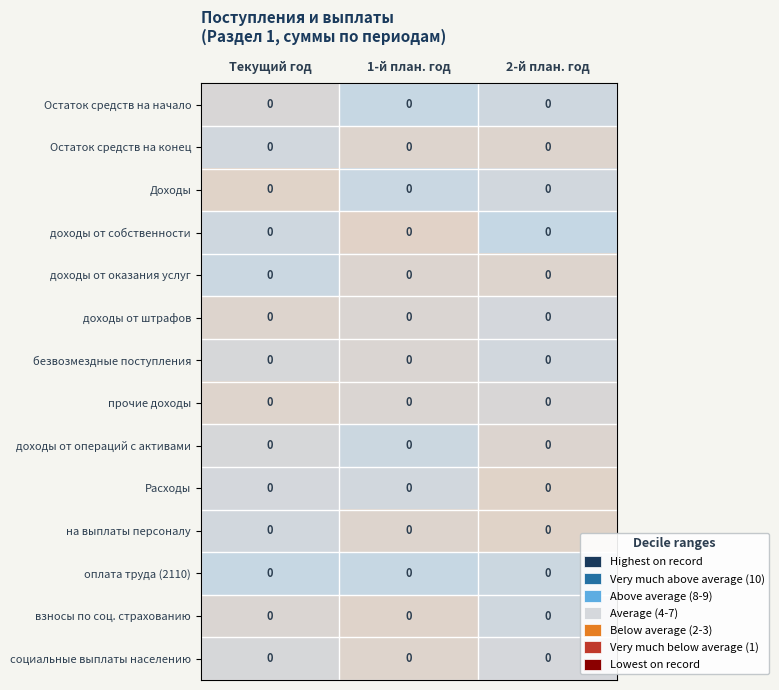

At which category is the sum across all series the highest?

Текущий год